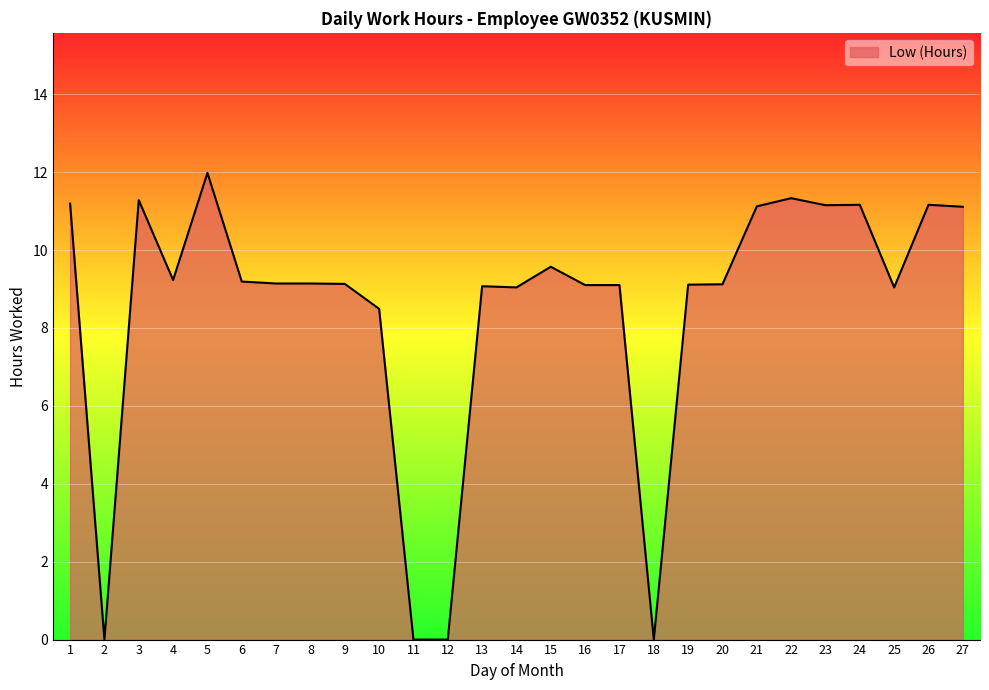

Between 27 and 18, which is larger?

27